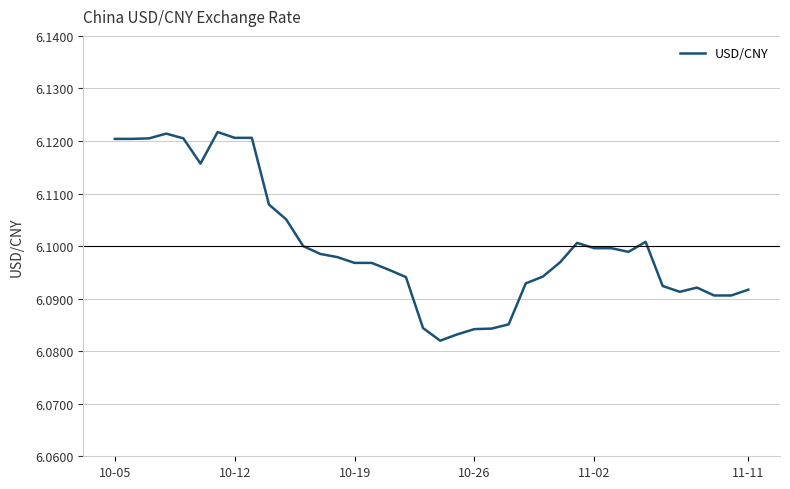

How many values are between 6 and 7?

38